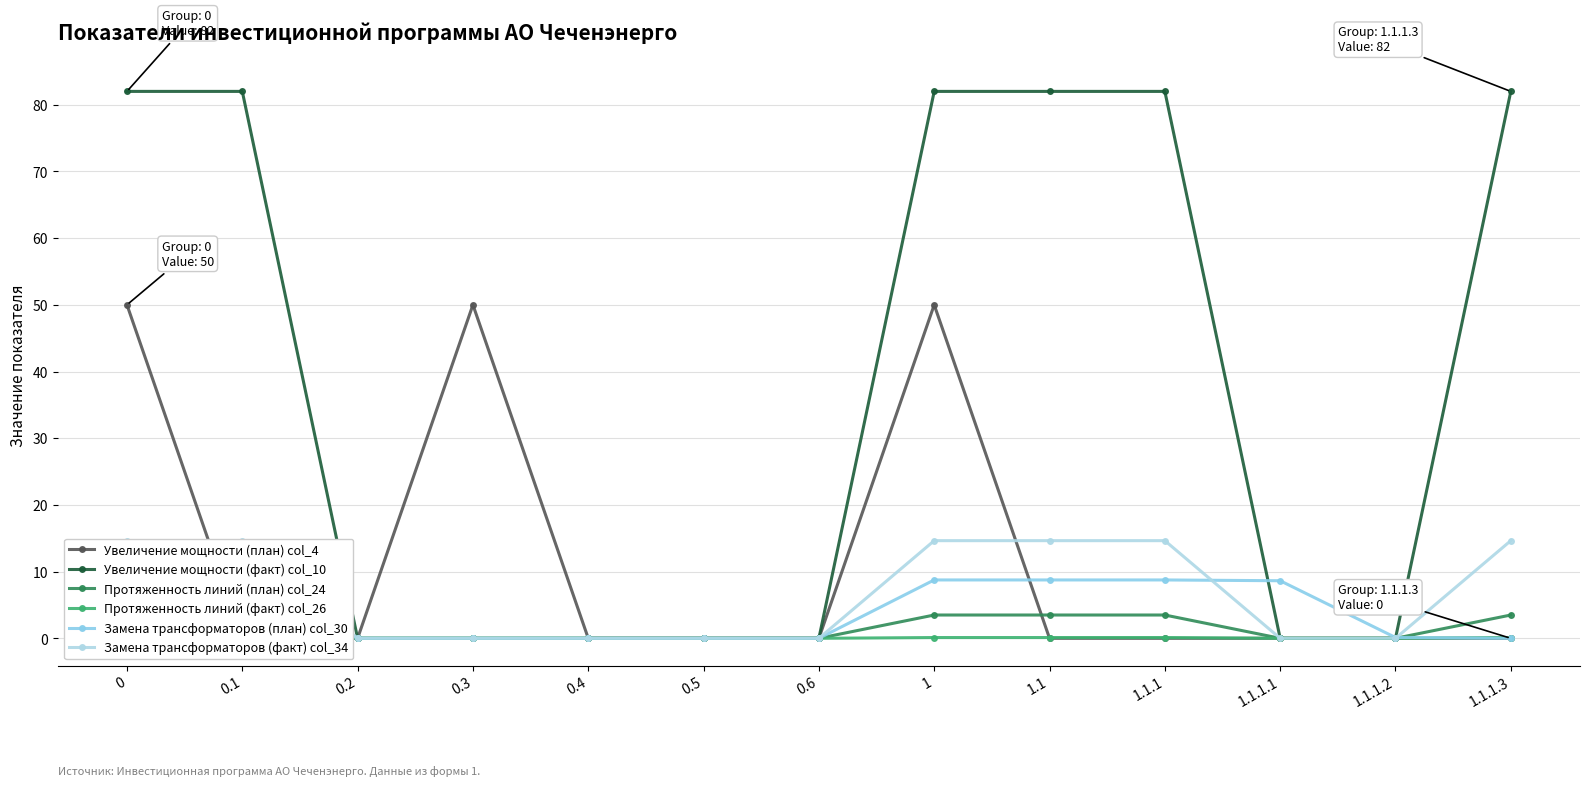

What is the difference between the Протяженность линий (план) col_24 values at 0.1 and 0.6?

3.5